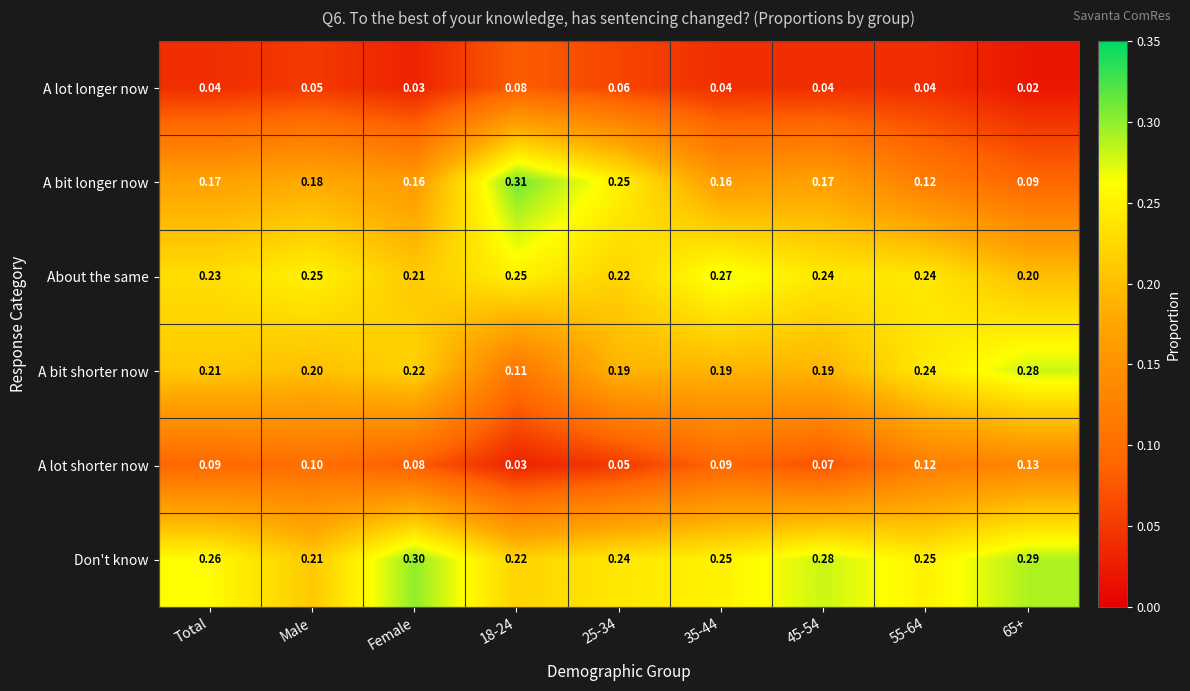

At which label does Don't know reach its peak?

Female